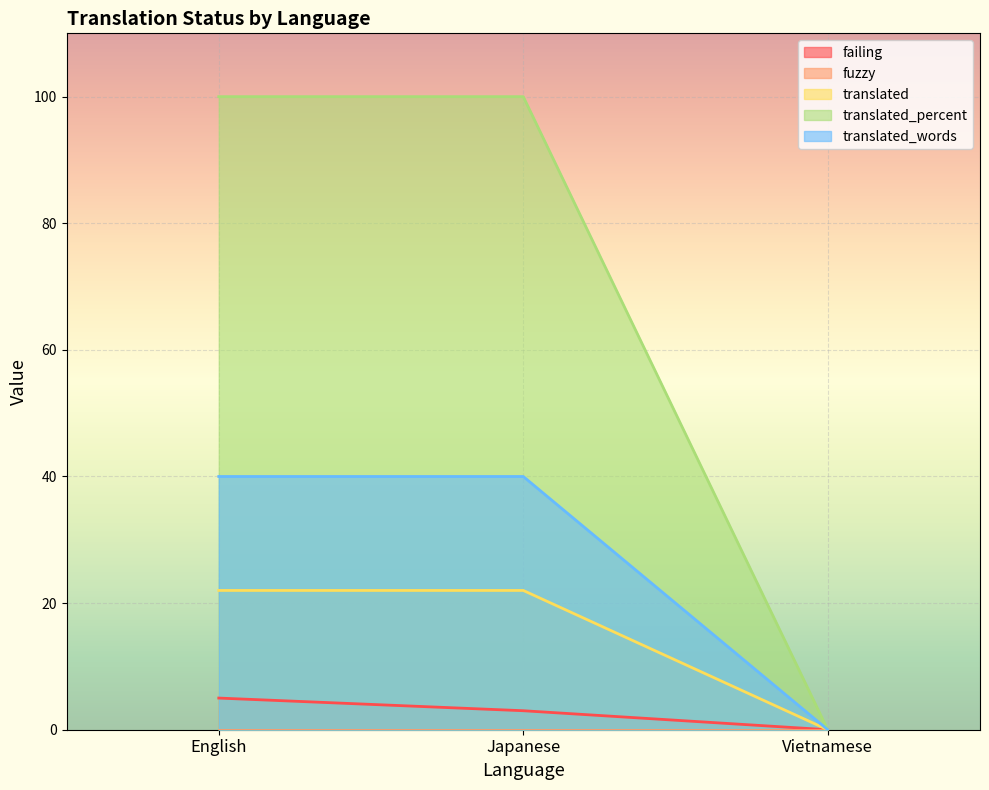

List the series in order of their overall mean, highest first.

translated_percent, translated_words, translated, failing